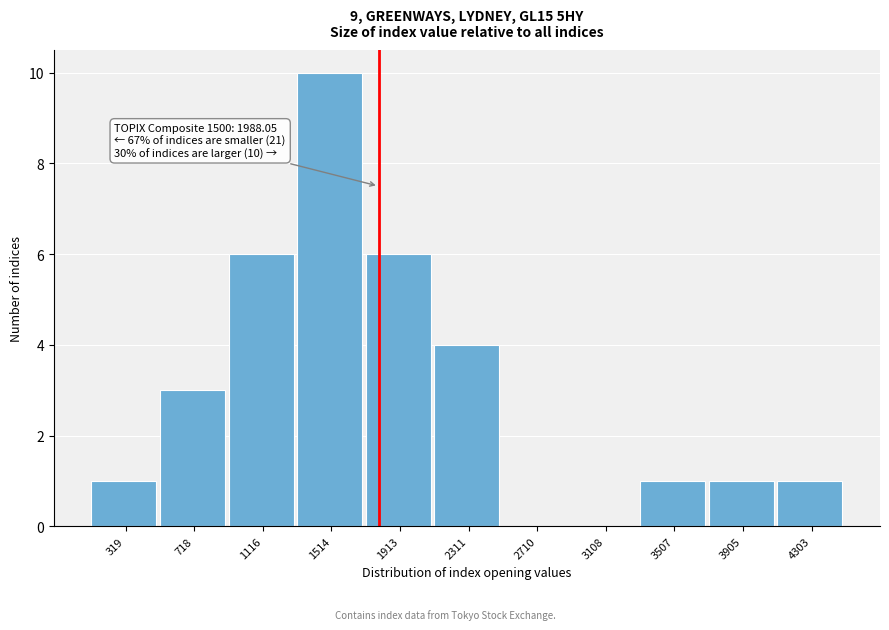

Reading left to right, transcribe all the data shown in this chart.

319=1	718=3	1116=6	1514=10	1913=6	2311=4	2710=0	3108=0	3507=1	3905=1	4303=1